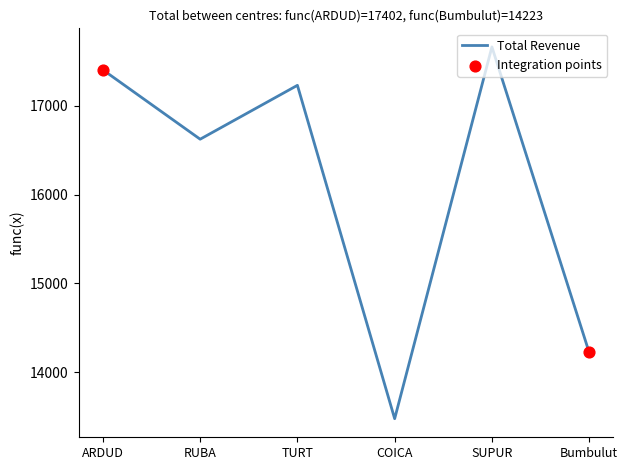

Which has a higher value, ARDUD or COICA?

ARDUD